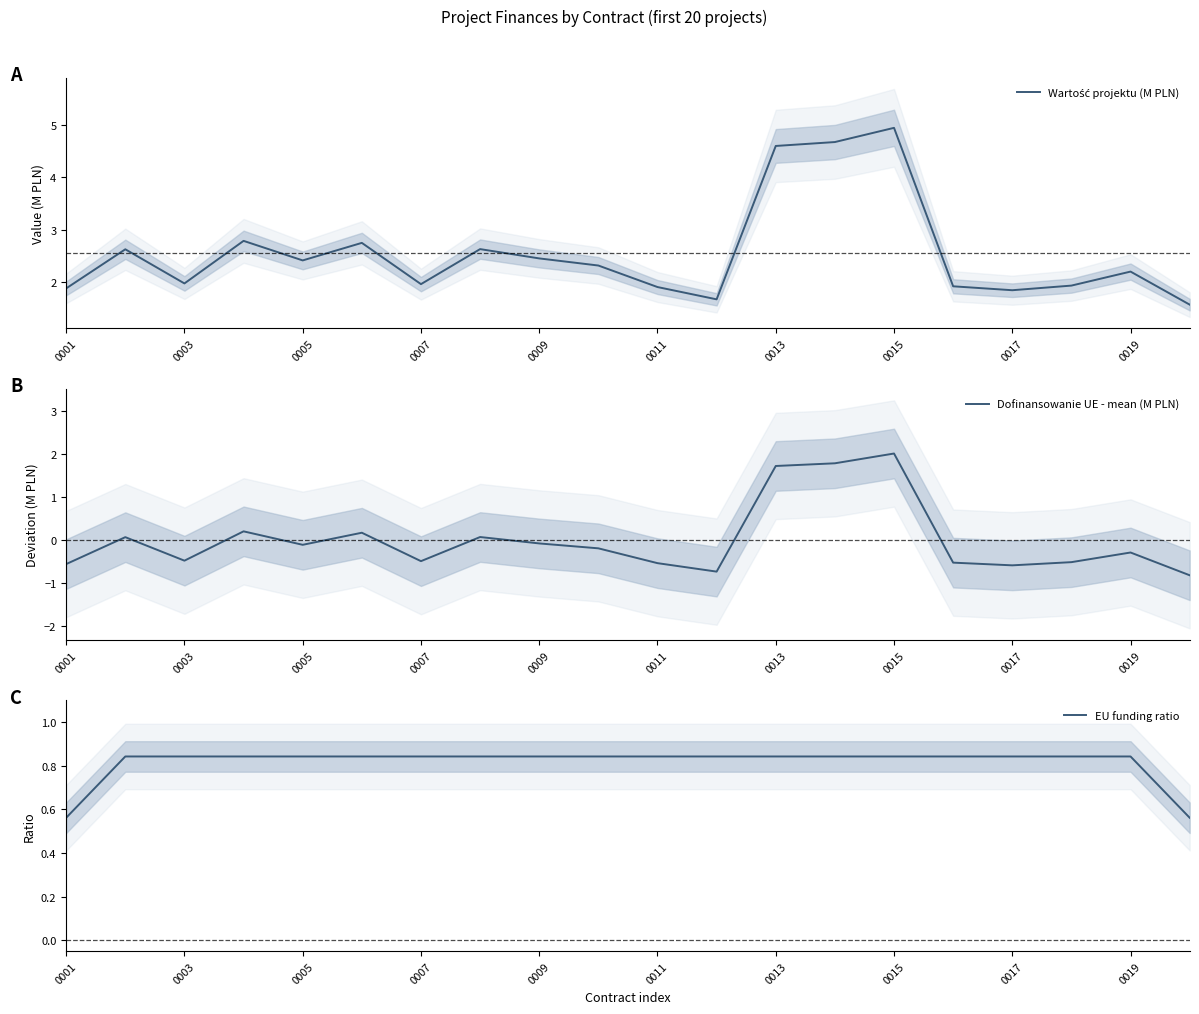

At which label does Dofinansowanie UE - mean (M PLN) reach its peak?

0015